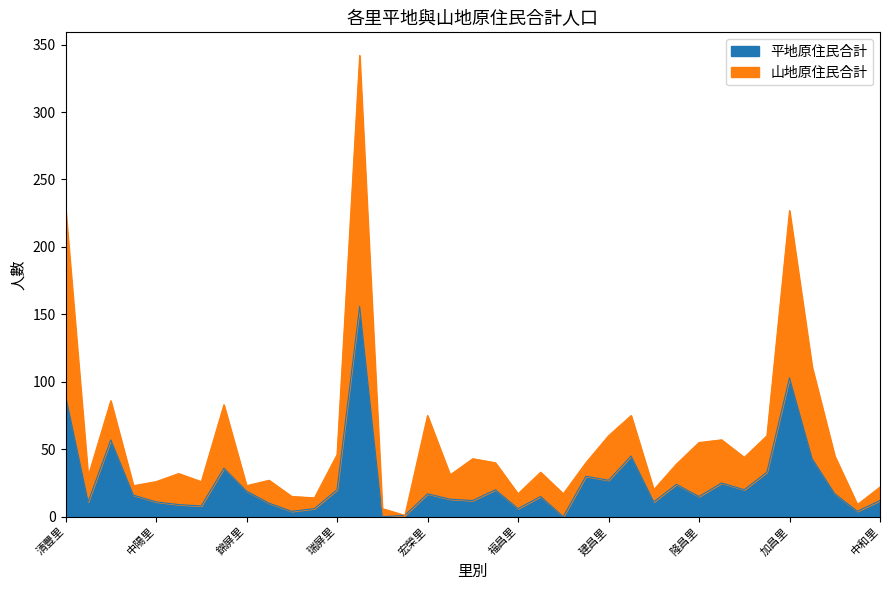

List the series in order of their overall mean, lowest first.

平地原住民合計, 山地原住民合計